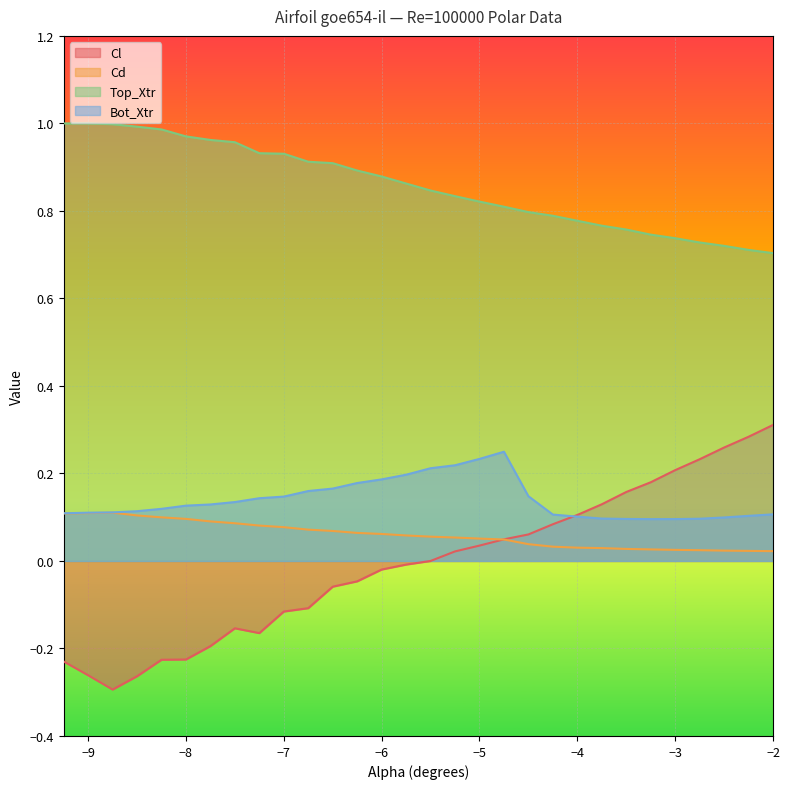

Where is the first local minimum for Cl?

-8.75